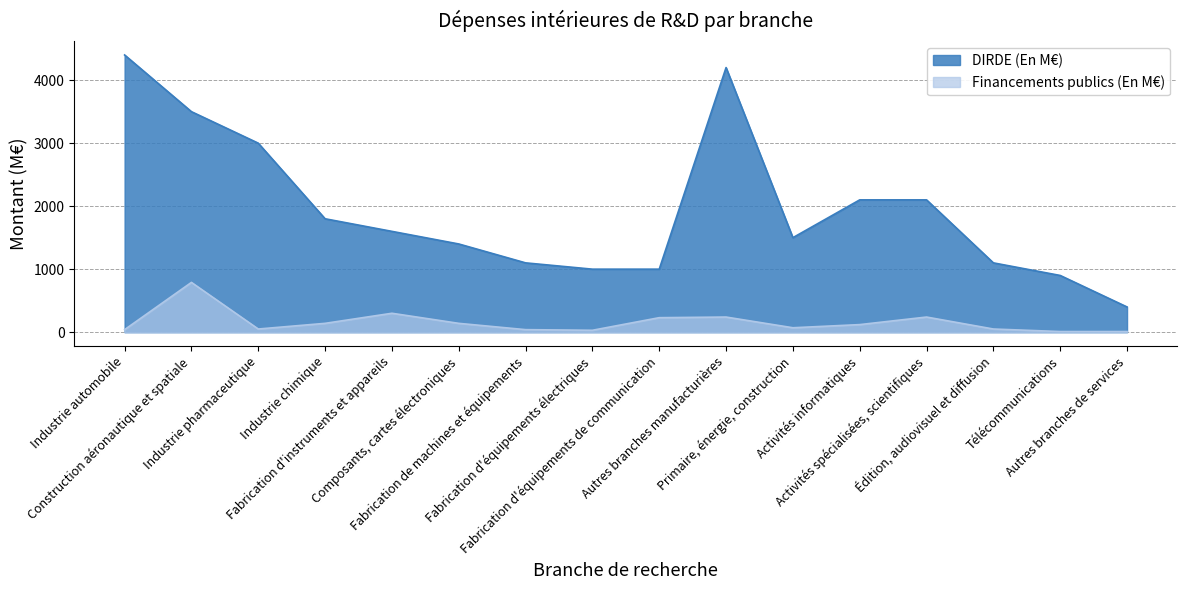

Reading right to left, list all the values displayed in this chart.

DIRDE (En M€): Autres branches de services=400	Télécommunications=900	Édition, audiovisuel et diffusion=1100	Activités spécialisées, scientifiques=2100	Activités informatiques=2100	Primaire, énergie, construction=1500	Autres branches manufacturières=4200	Fabrication d'équipements de communication=1000	Fabrication d'équipements électriques=1000	Fabrication de machines et équipements=1100	Composants, cartes électroniques=1400	Fabrication d'instruments et appareils=1600	Industrie chimique=1800	Industrie pharmaceutique=3000	Construction aéronautique et spatiale=3500	Industrie automobile=4400
Financements publics (En M€): Autres branches de services=10	Télécommunications=10	Édition, audiovisuel et diffusion=50	Activités spécialisées, scientifiques=240	Activités informatiques=120	Primaire, énergie, construction=70	Autres branches manufacturières=240	Fabrication d'équipements de communication=230	Fabrication d'équipements électriques=30	Fabrication de machines et équipements=40	Composants, cartes électroniques=140	Fabrication d'instruments et appareils=300	Industrie chimique=140	Industrie pharmaceutique=50	Construction aéronautique et spatiale=790	Industrie automobile=40